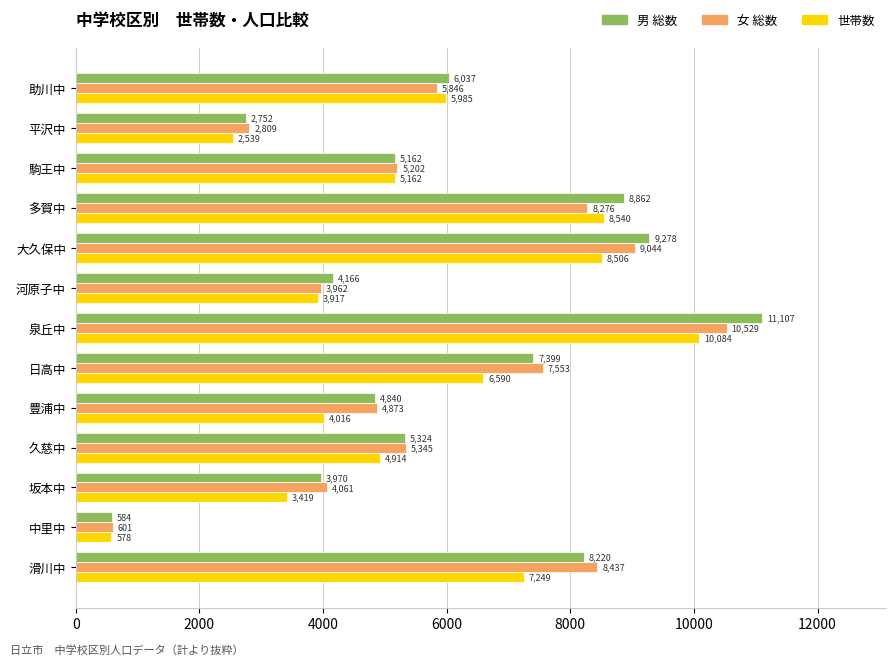

What is the difference between the 男 総数 values at 河原子中 and 駒王中?

996